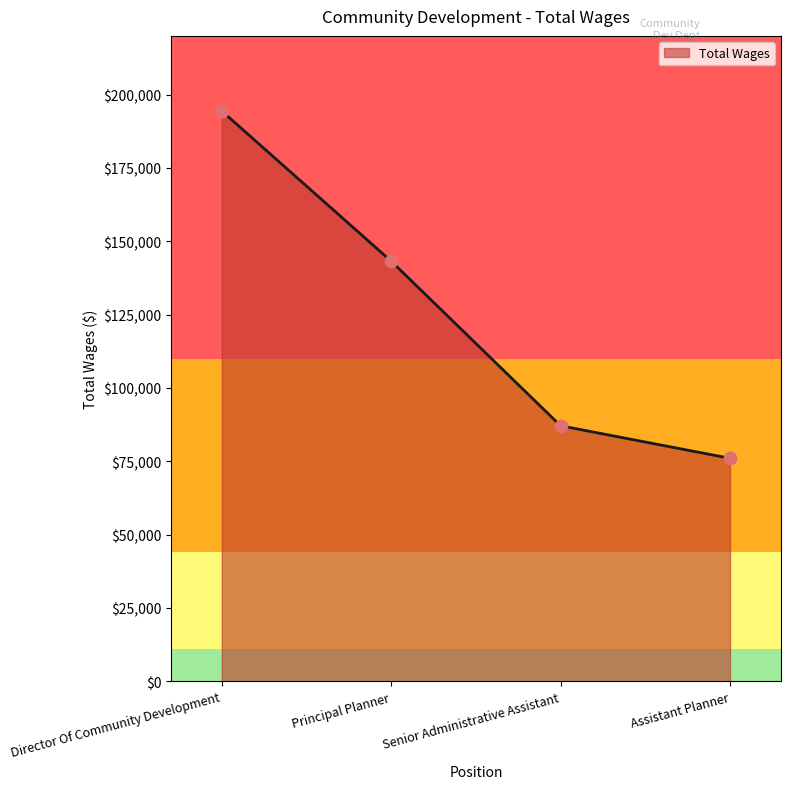

Which has a higher value, Senior Administrative Assistant or Director Of Community Development?

Director Of Community Development